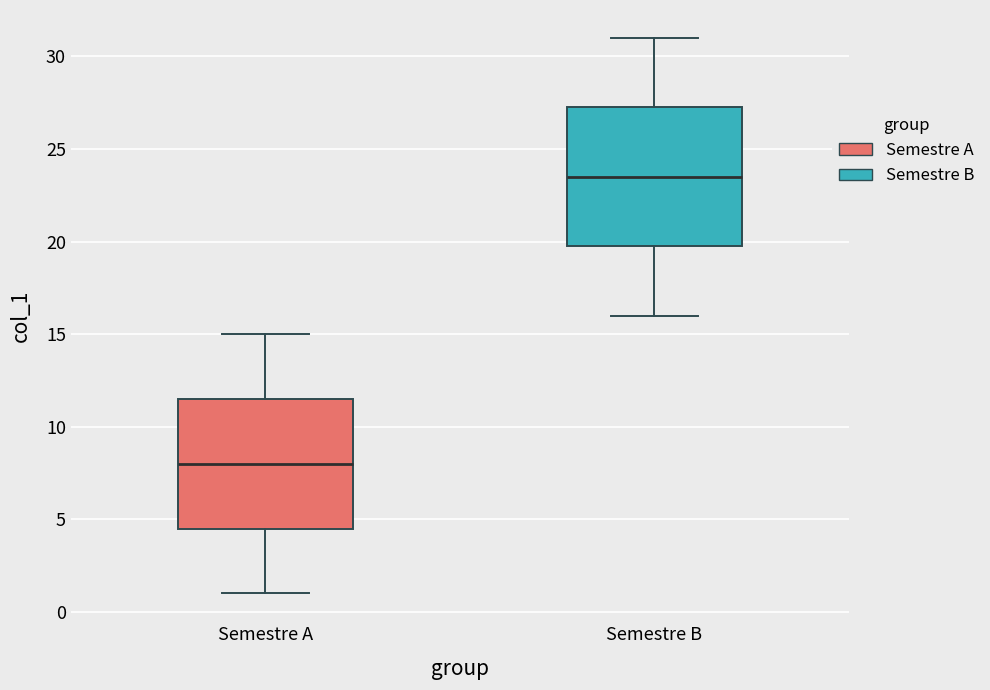

Comparing the boxes themselves (not the whiskers), which one is the tallest?

Semestre B